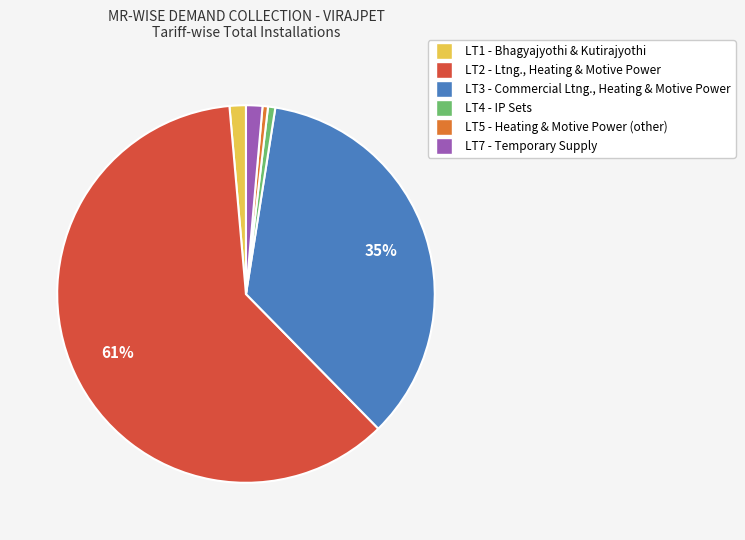

Does any single category account for the majority?

Yes